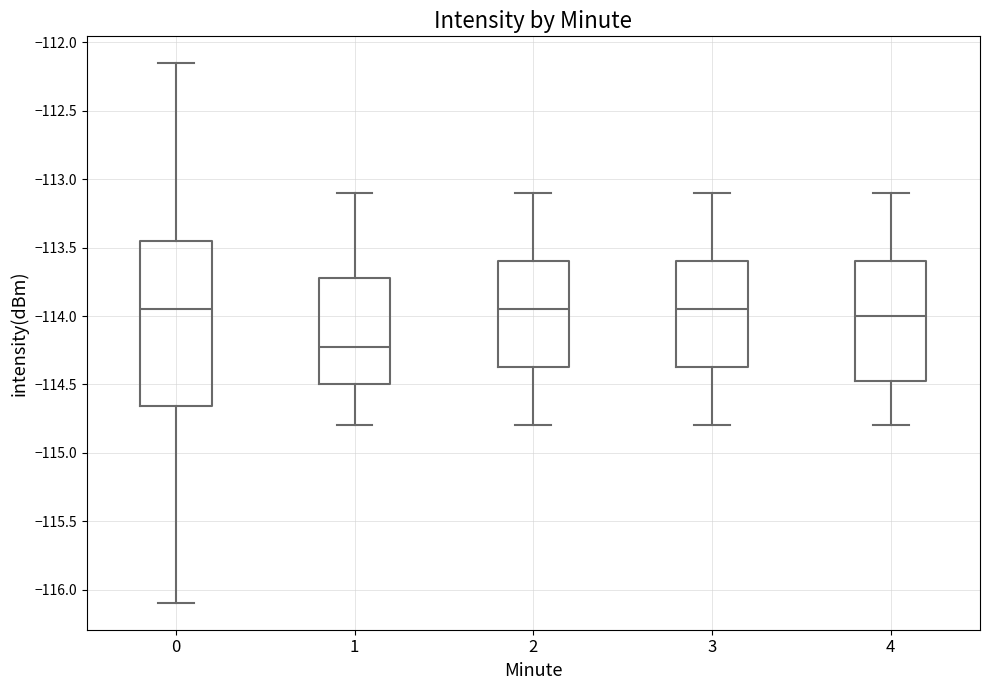

Where is the upper edge of the box at x = 4 on the y-axis? The values are not printed on the chart, so give them approximately, as read against the axis.

-113.60